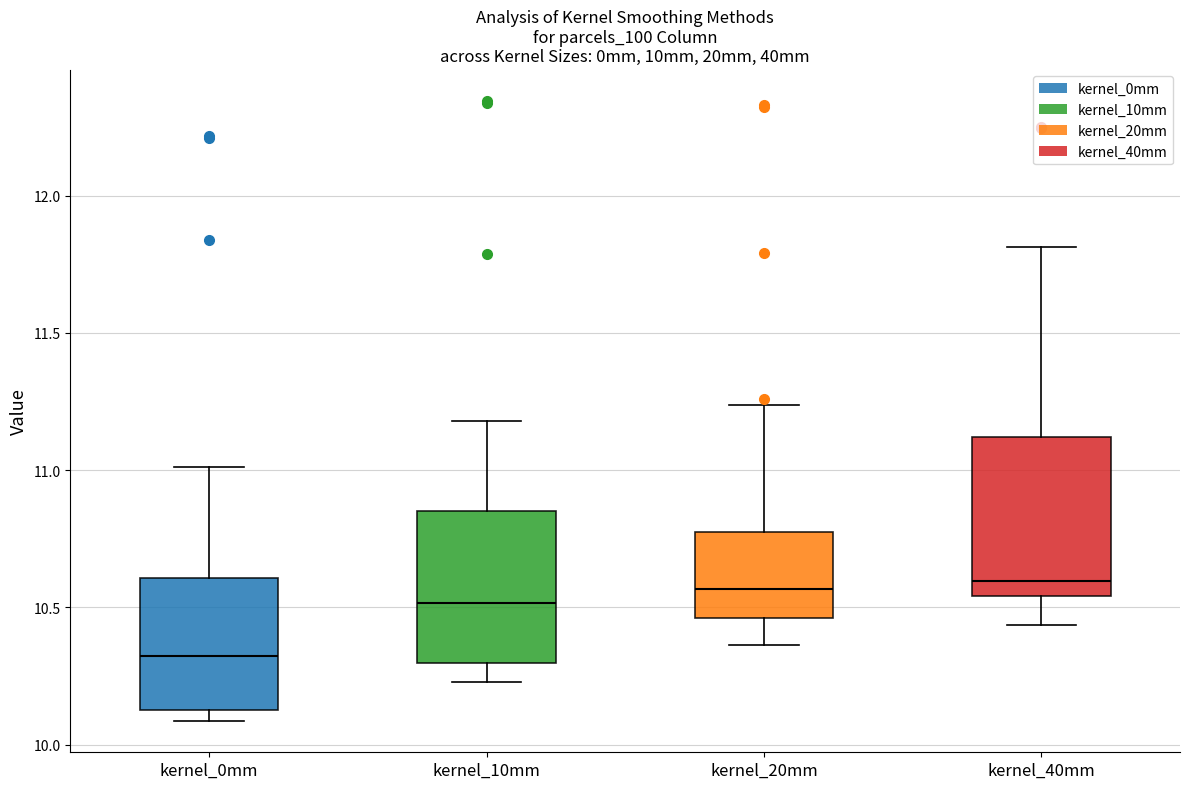

Reading left to right, read every box against the y-axis: the position of its median line, the range the box covers, and the ends of its whiskers. The values are not printed on the chart, so give them approximately, as read against the axis.

kernel_0mm: median 10.30, box 10.15 to 10.60, whiskers 10.10 to 11.00
kernel_10mm: median 10.50, box 10.30 to 10.85, whiskers 10.25 to 11.20
kernel_20mm: median 10.55, box 10.45 to 10.80, whiskers 10.35 to 11.25
kernel_40mm: median 10.60, box 10.55 to 11.10, whiskers 10.45 to 11.80